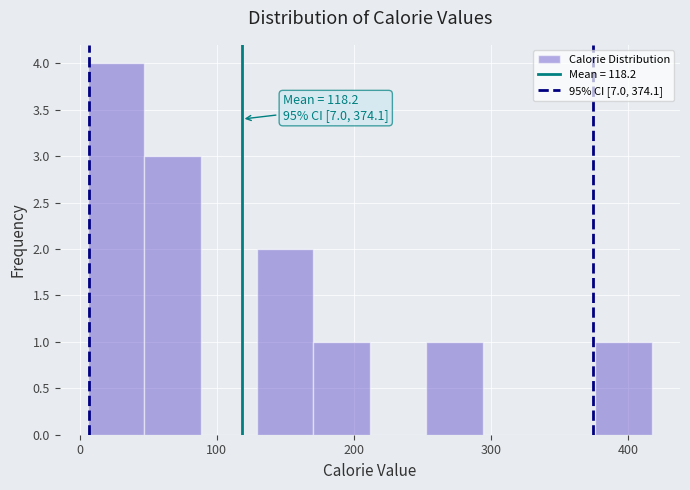

Which range on the x-axis has the tallest bar?

10 to 50